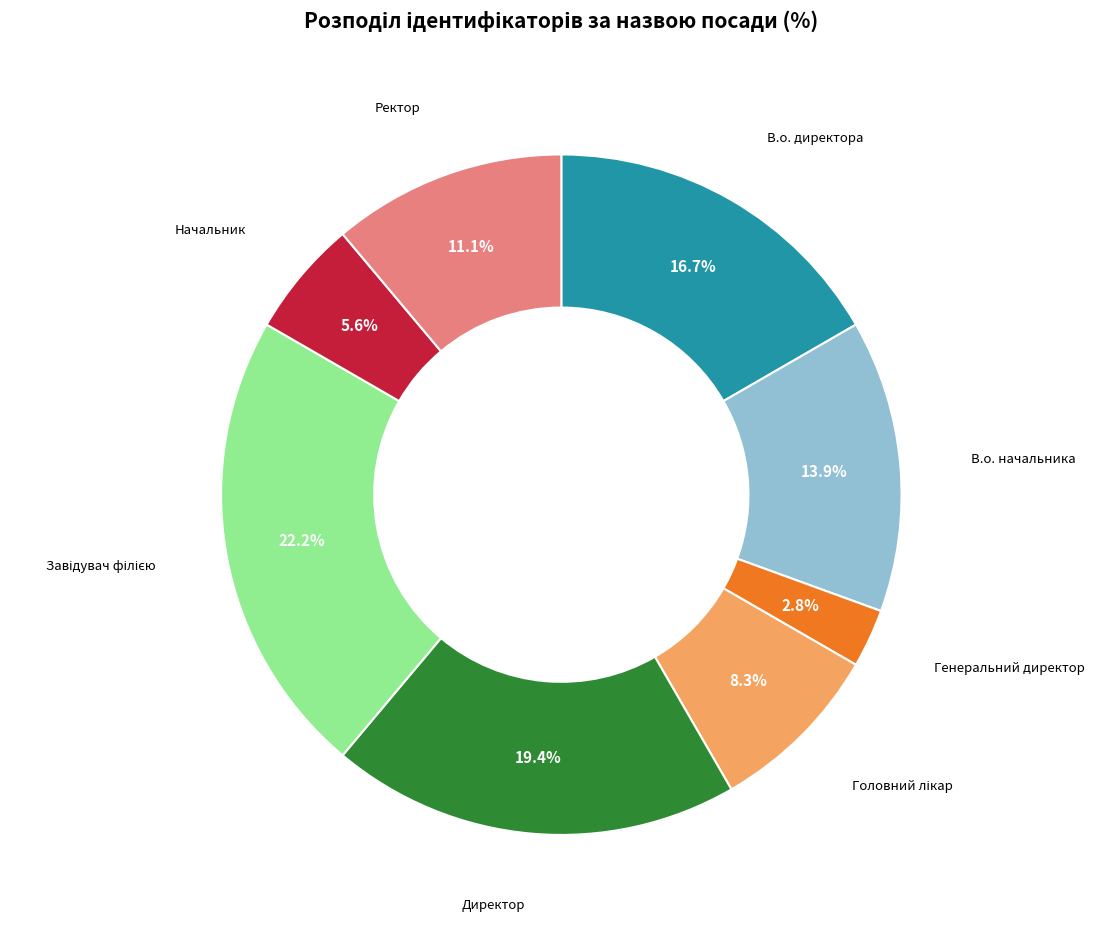

How many segments does this pie chart have?

8